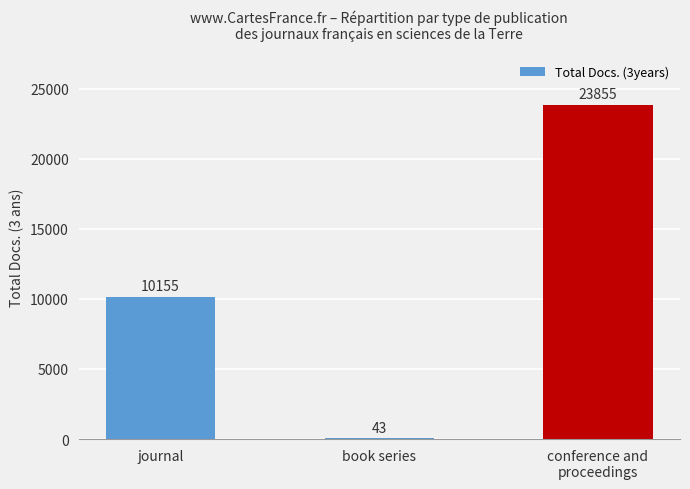

At which category does the chart reach its peak across all series?

conference and
proceedings